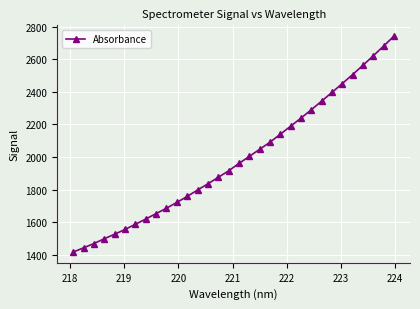

Does the chart have visible grid lines?

Yes